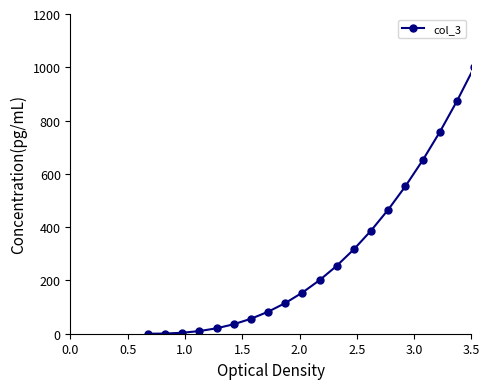

What is the average value?

297.0